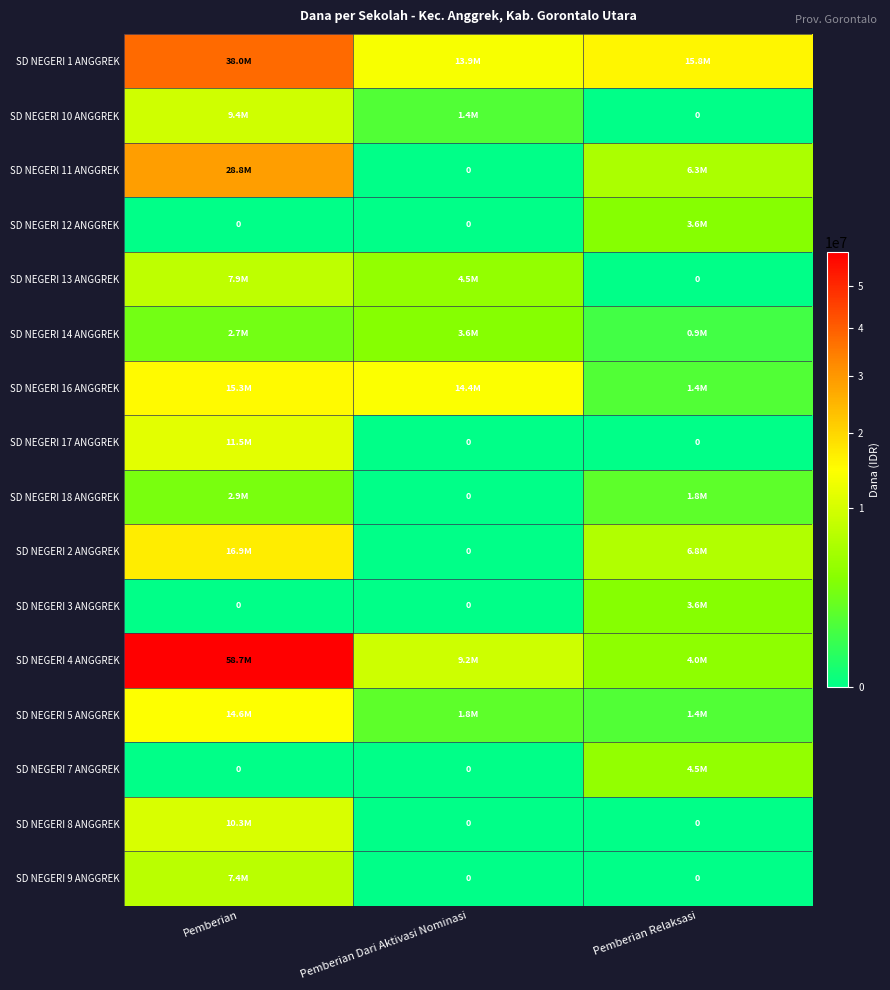

What is the sum of all SD NEGERI 16 ANGGREK values?

31050000